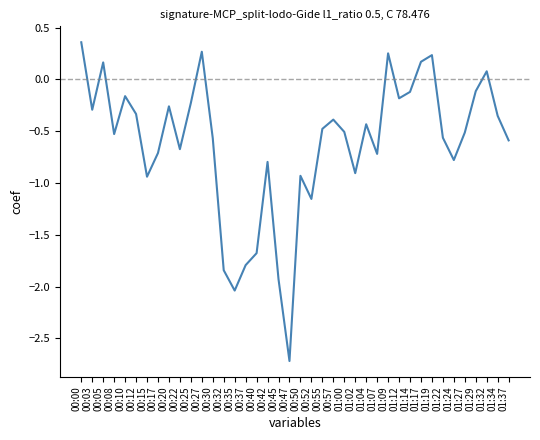

What position from the right is 00:47?

21